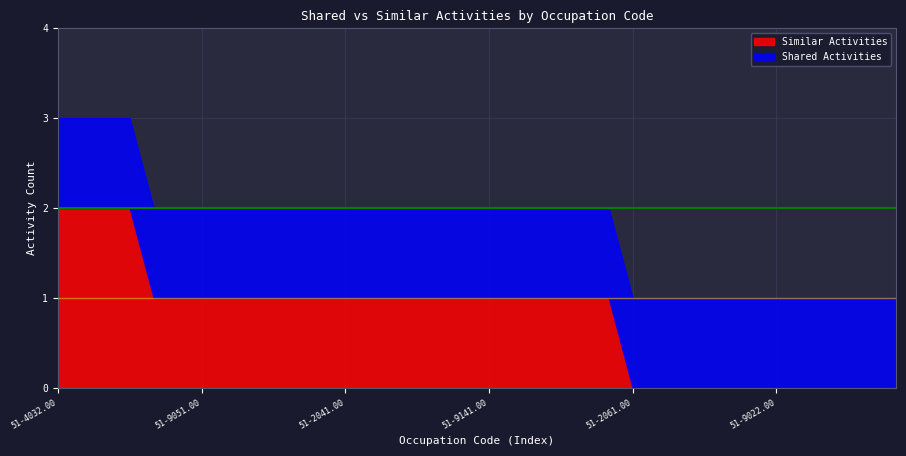

True or false: Shared Activities and Similar Activities intersect in this chart.

False